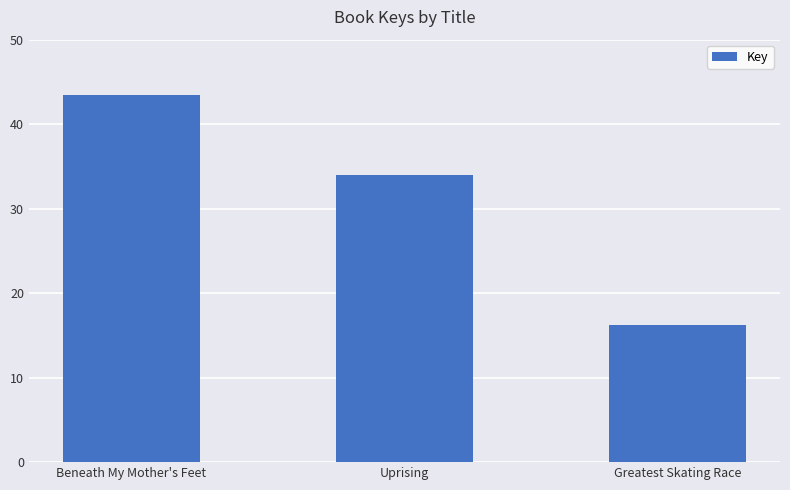

What position from the left is Uprising?

2